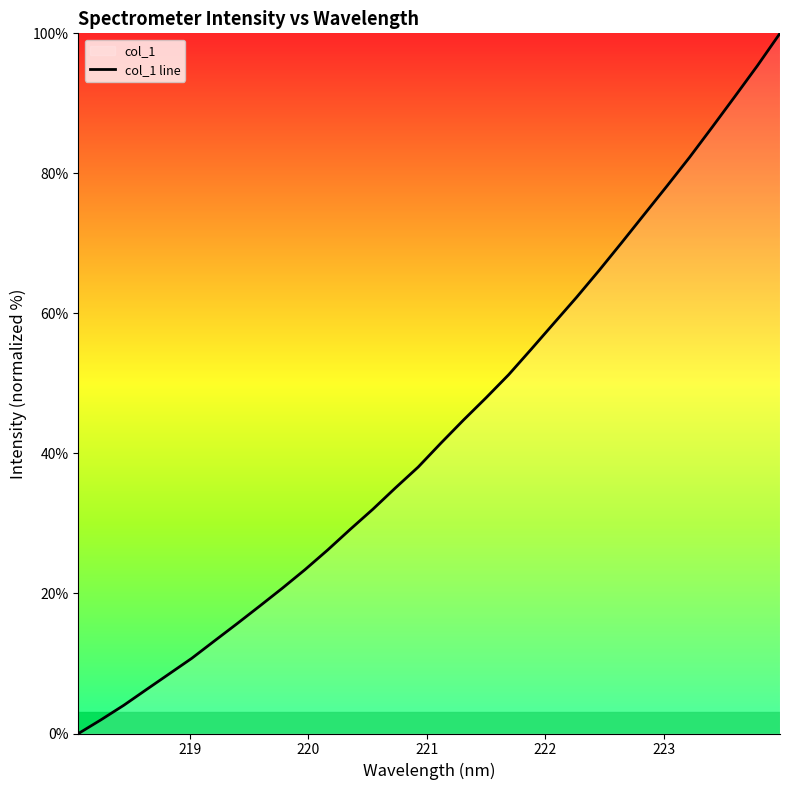

What is the difference between the maximum and minimum values?

100.0